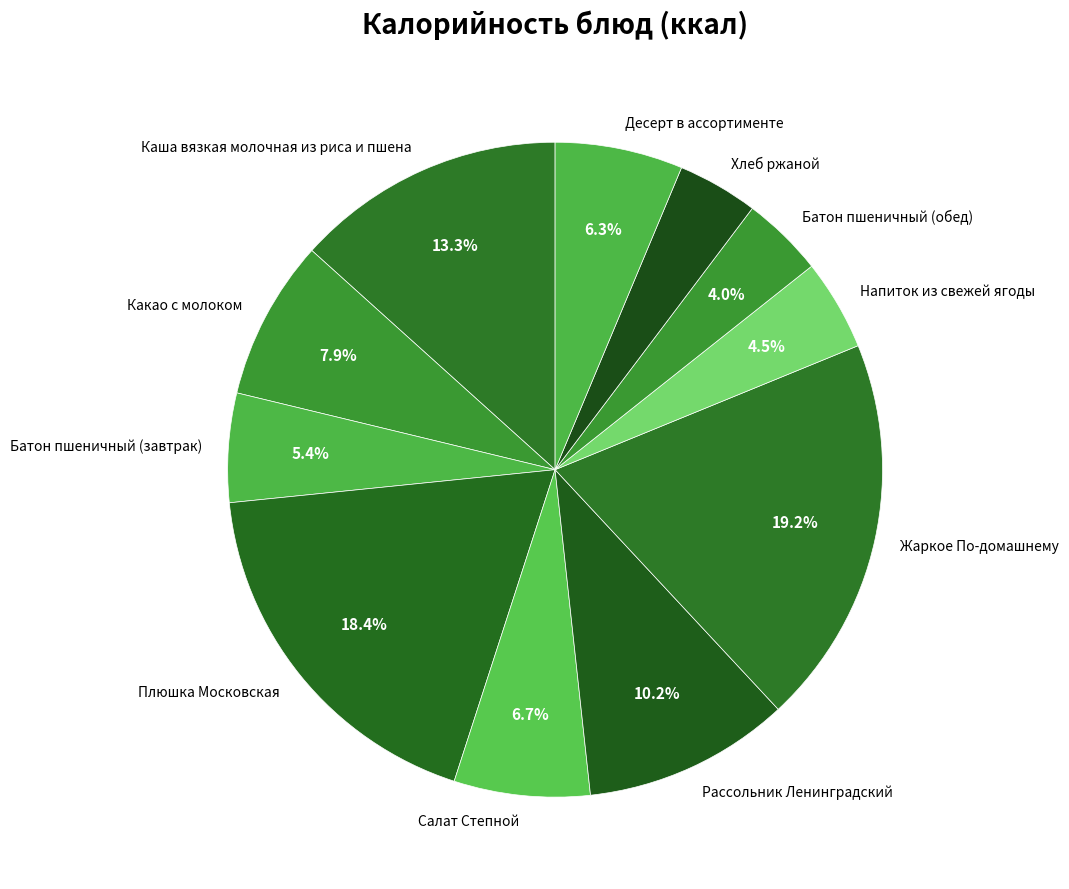

What is the largest slice in the pie chart?

Жаркое По-домашнему